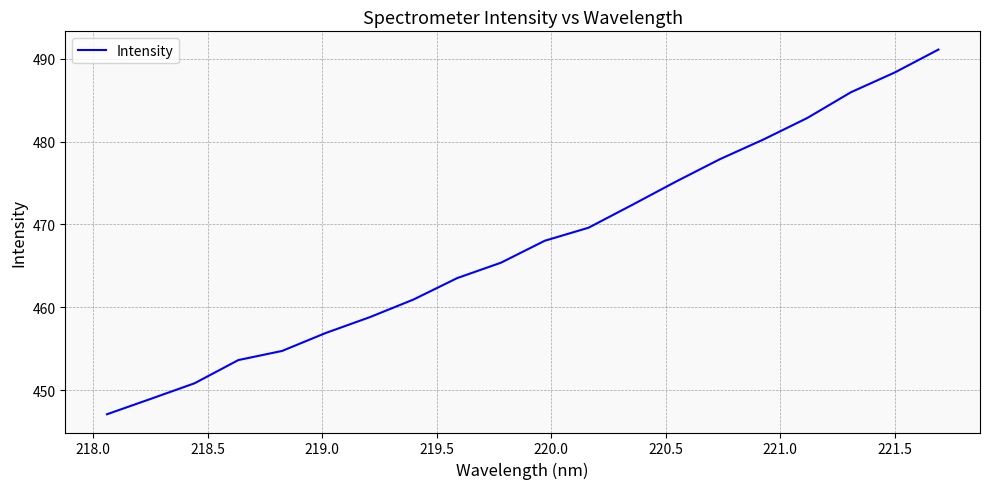

What is the difference between the maximum and second lowest values?

42.1